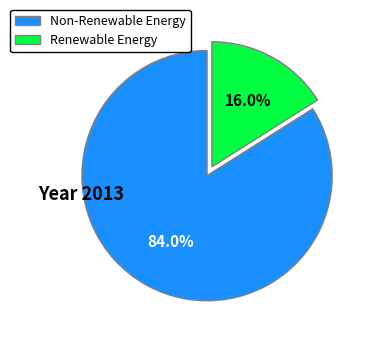

Which category has the biggest portion of the pie?

Non-Renewable Energy